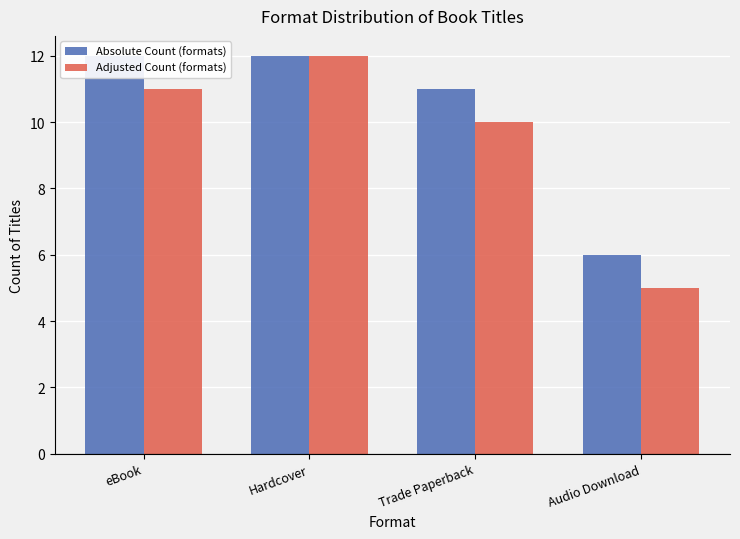

How many bars are there in each group?

2